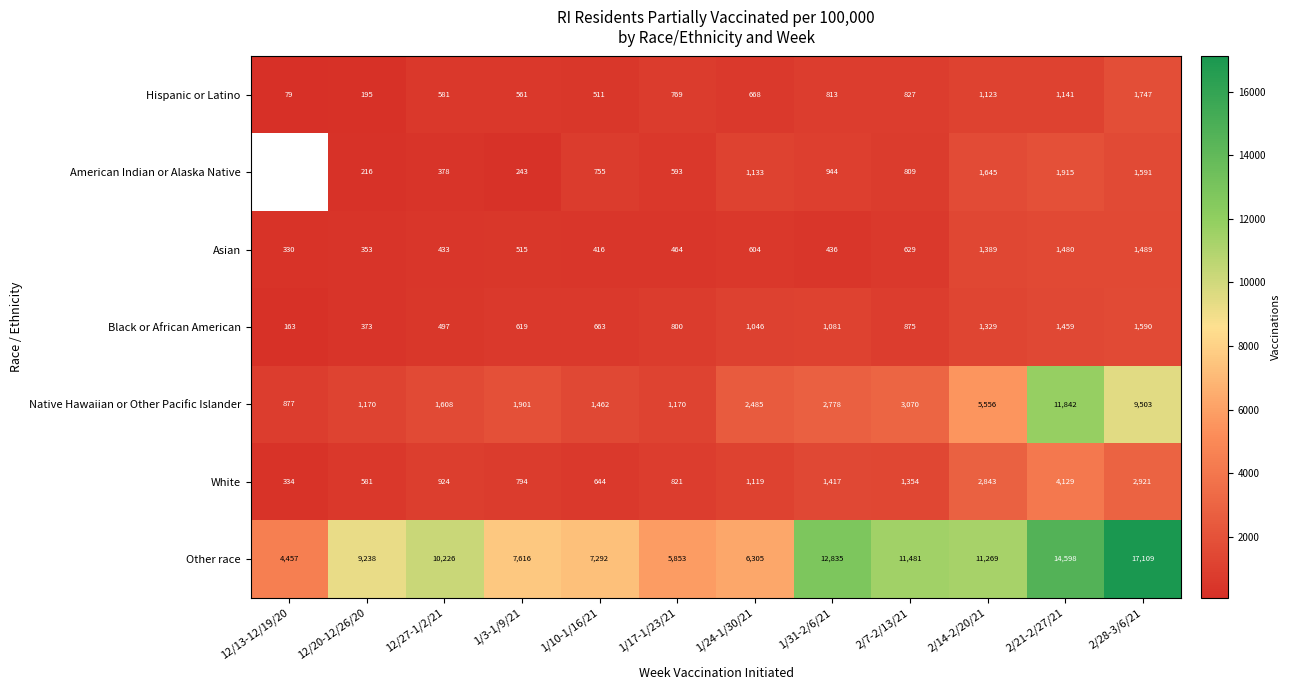

At 1/31-2/6/21, list the series in order from smallest to largest.

Asian, Hispanic or Latino, American Indian or Alaska Native, Black or African American, White, Native Hawaiian or Other Pacific Islander, Other race